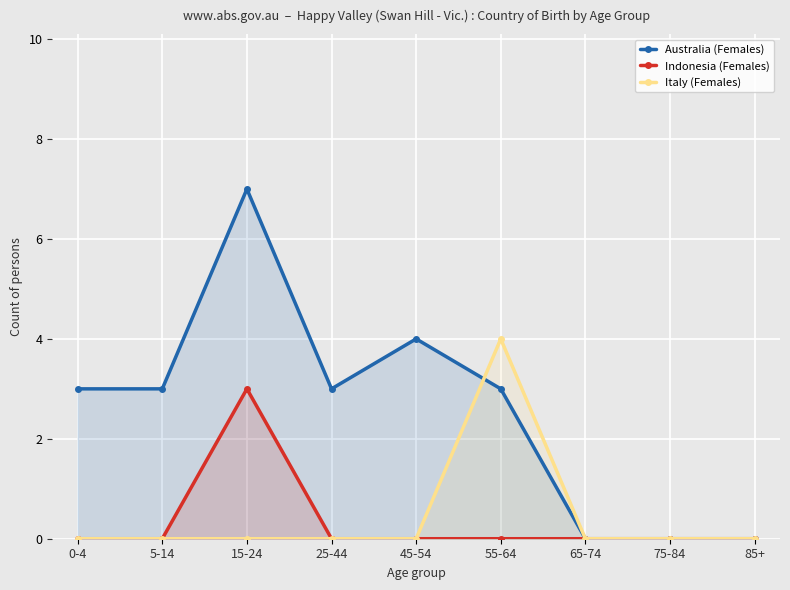

Which series changed the most between 25-44 and 55-64?

Italy (Females)